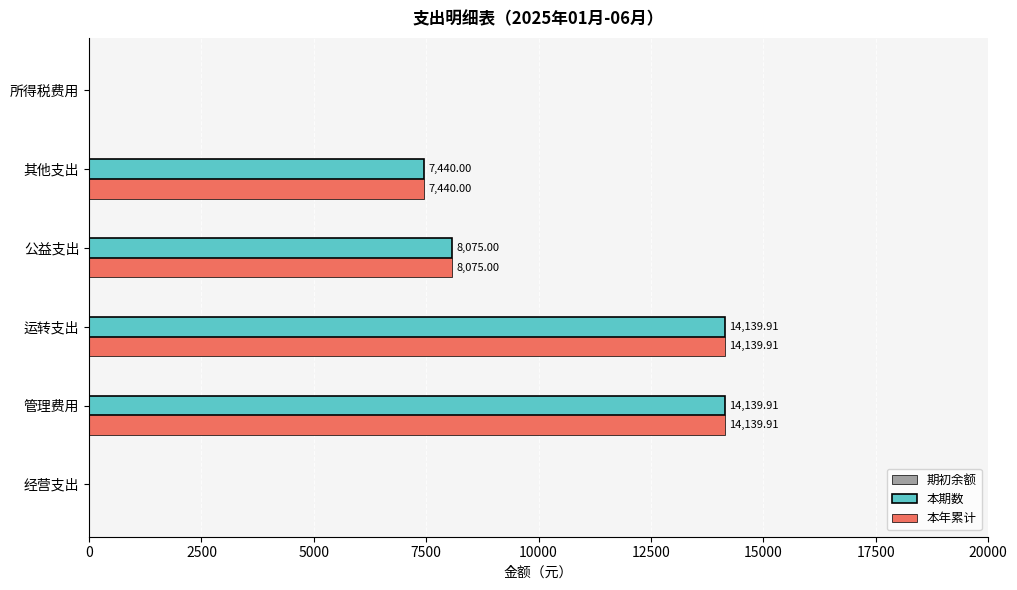

Is the value of 本年累计 at 经营支出 greater than the value of 本期数 at 管理费用?

No